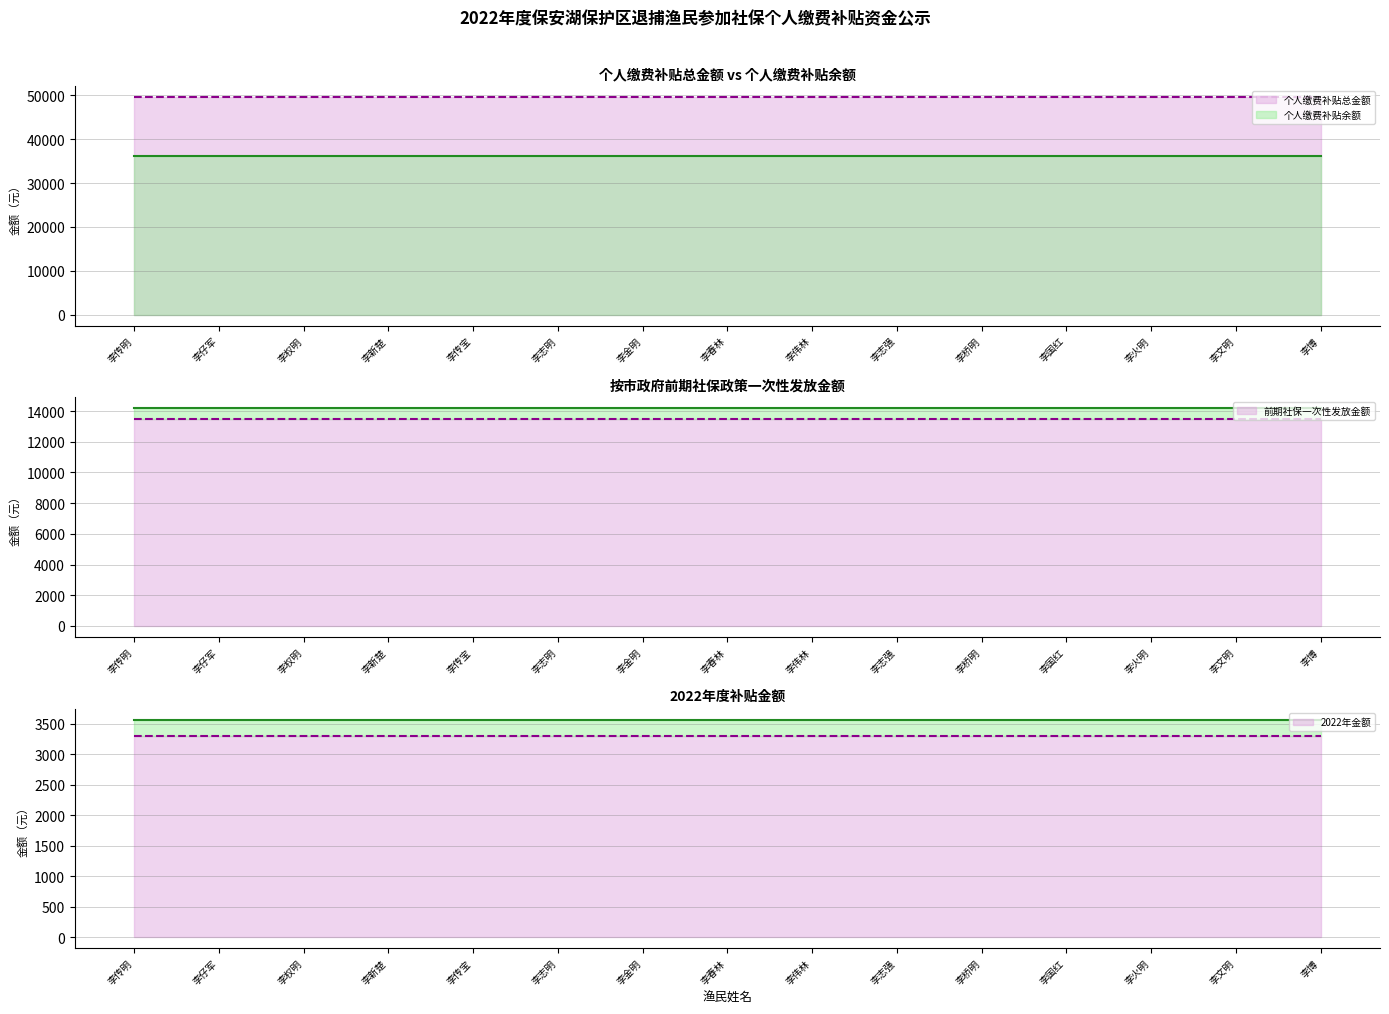

Which category has the lowest value in the 按市政府前期社保政策一次性发放金额 series?

李传明